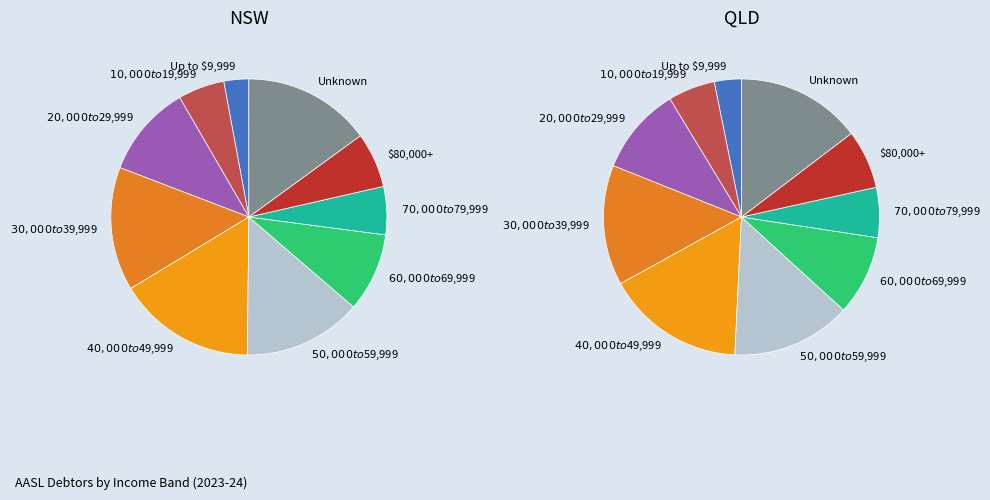

Is it true that Unknown is 15% of the pie?

True